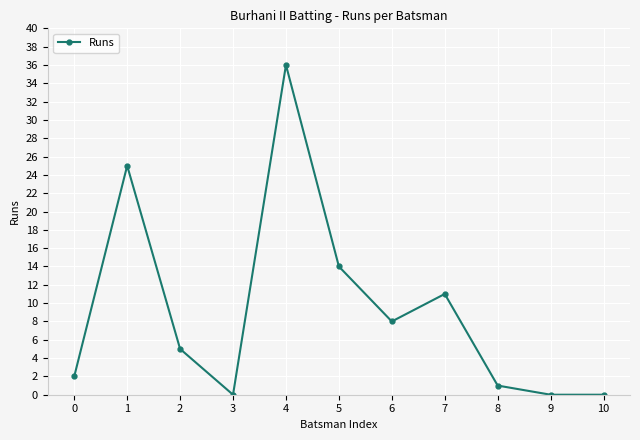

At which label does the data first exceed 5?

1